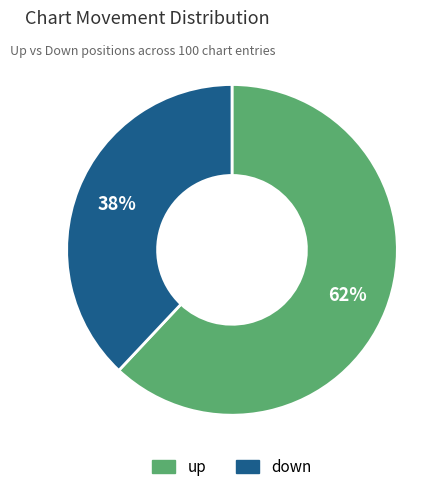

Do up and down together represent more than half of the pie?

Yes